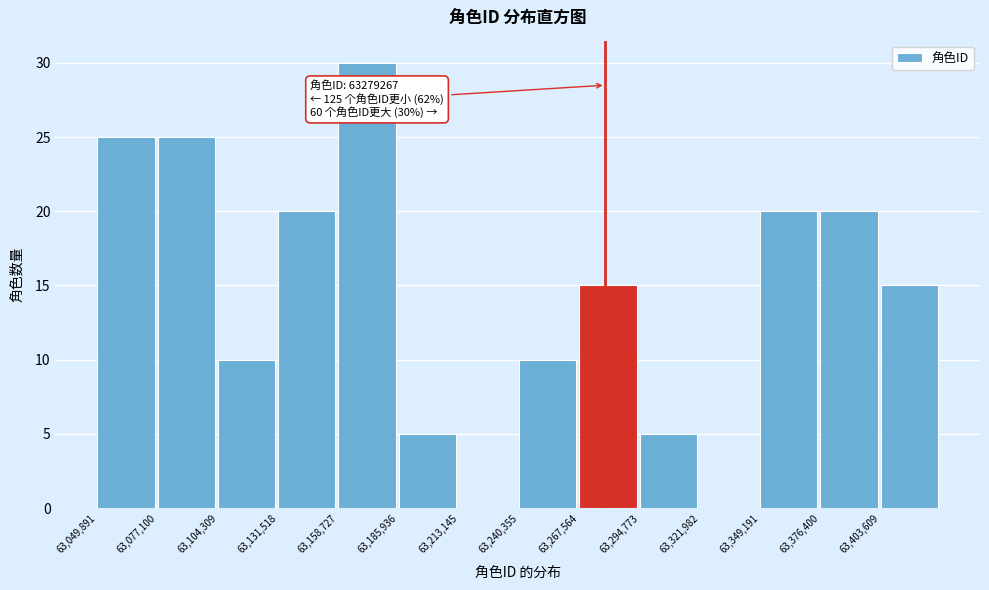

Over which range of the x-axis is the bar tallest?

63160000 to 63185000